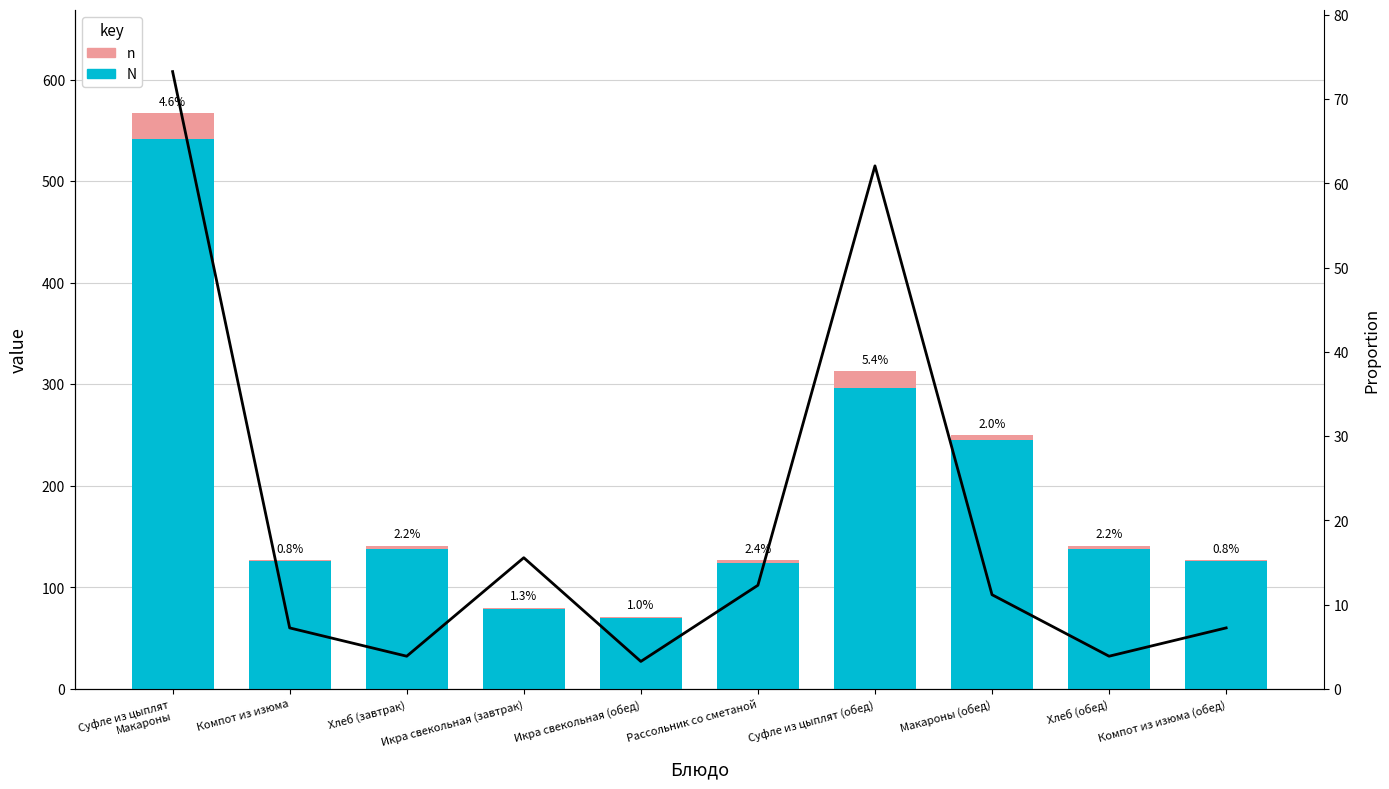

How many values in the n series are below 3?

4